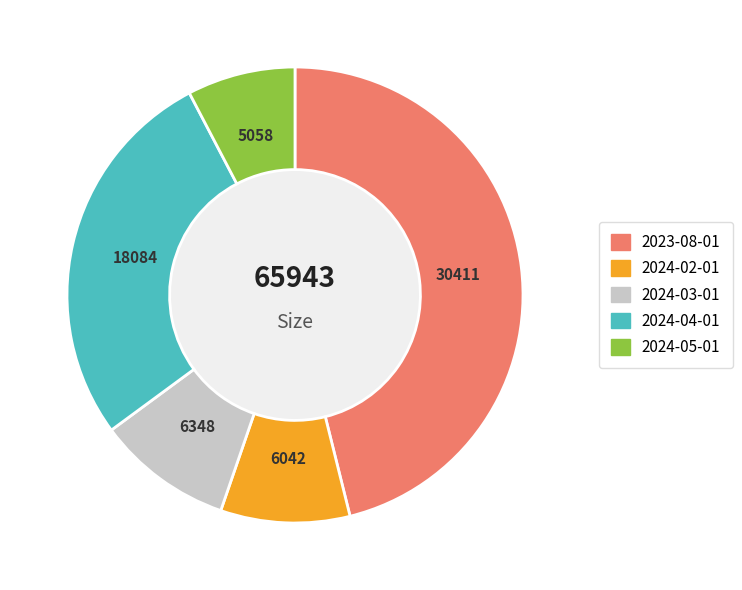

The 2023-08-01 slice represents 46% of the pie. True or false?

True